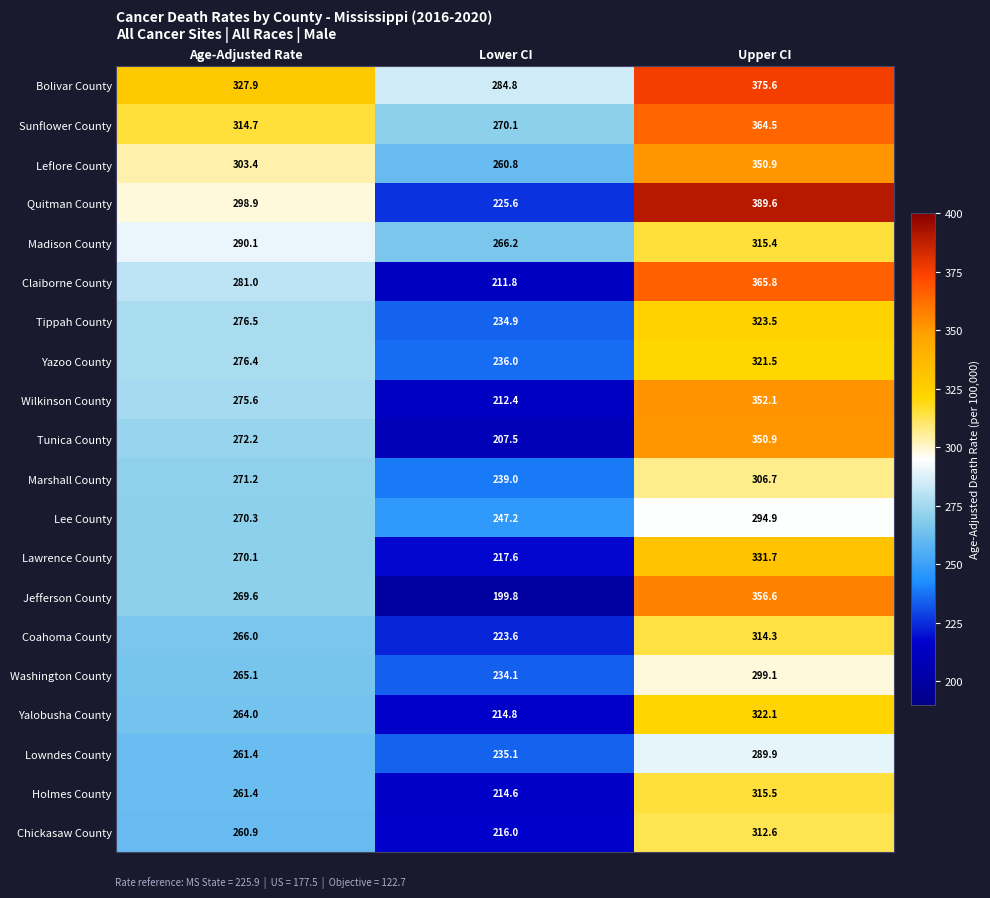

At which label is Washington County closest to 266?

Age-Adjusted Rate